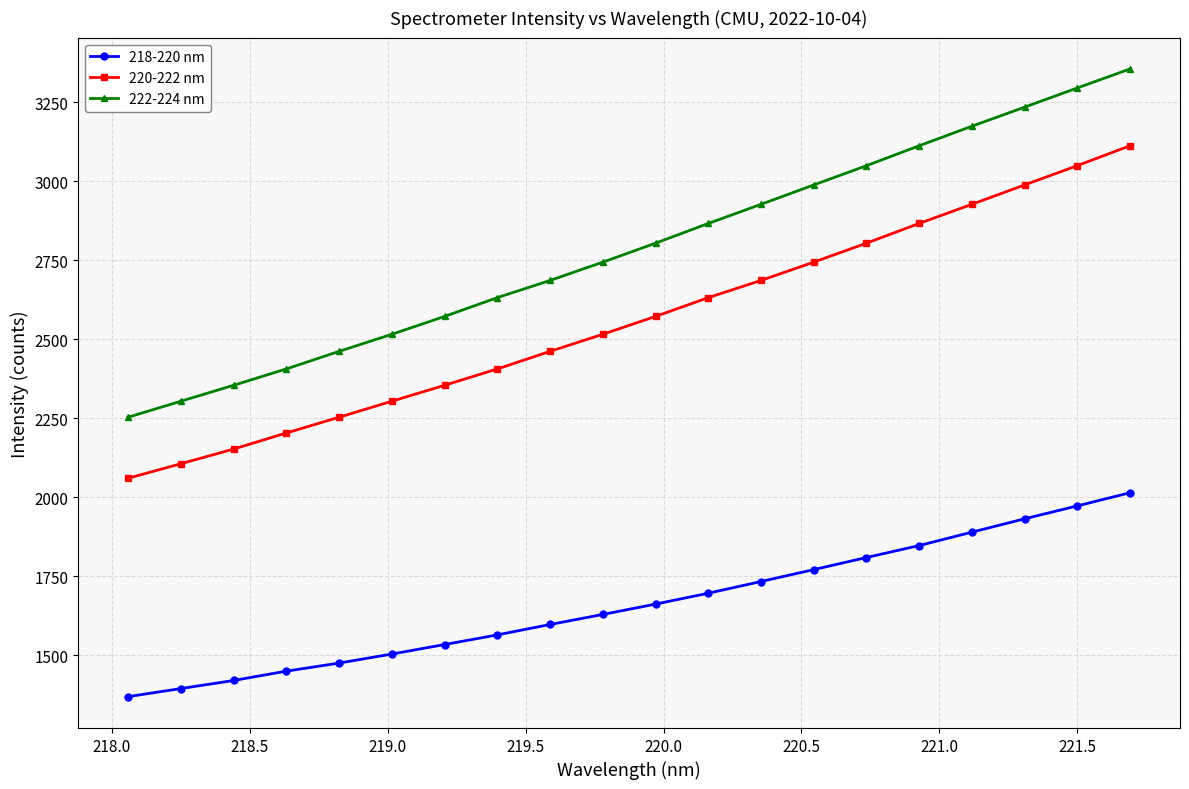

What is the sum of all 222-224 nm values?

55742.5